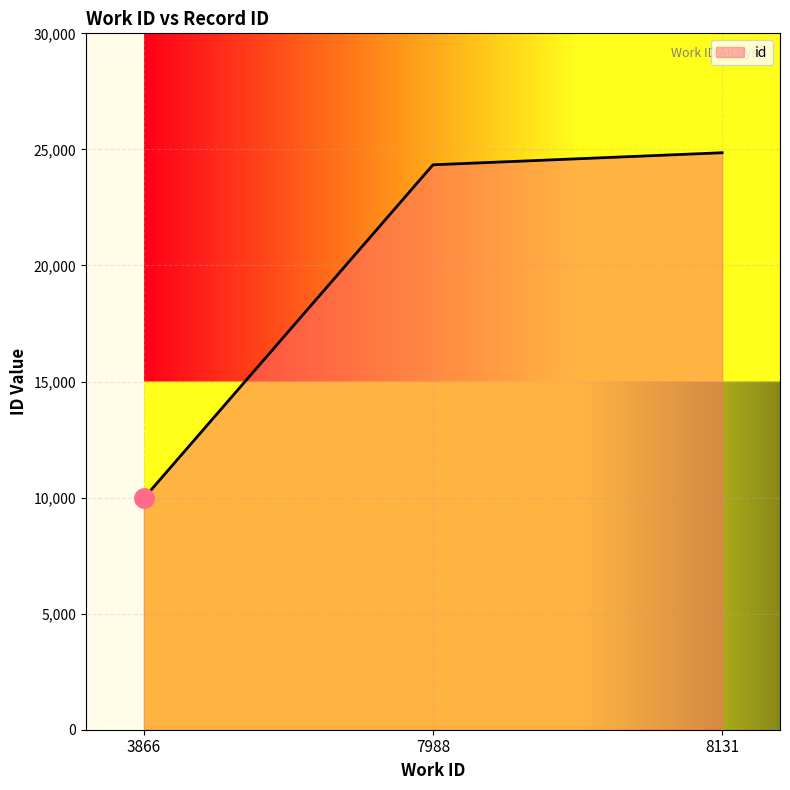

True or false: the data shows 24856 at 8131.

True